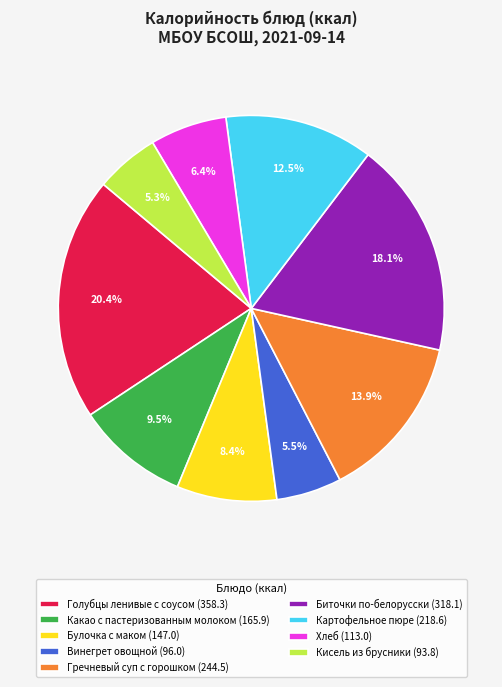

What portion of the pie excludes Винегрет овощной (96.0)?

94.5%